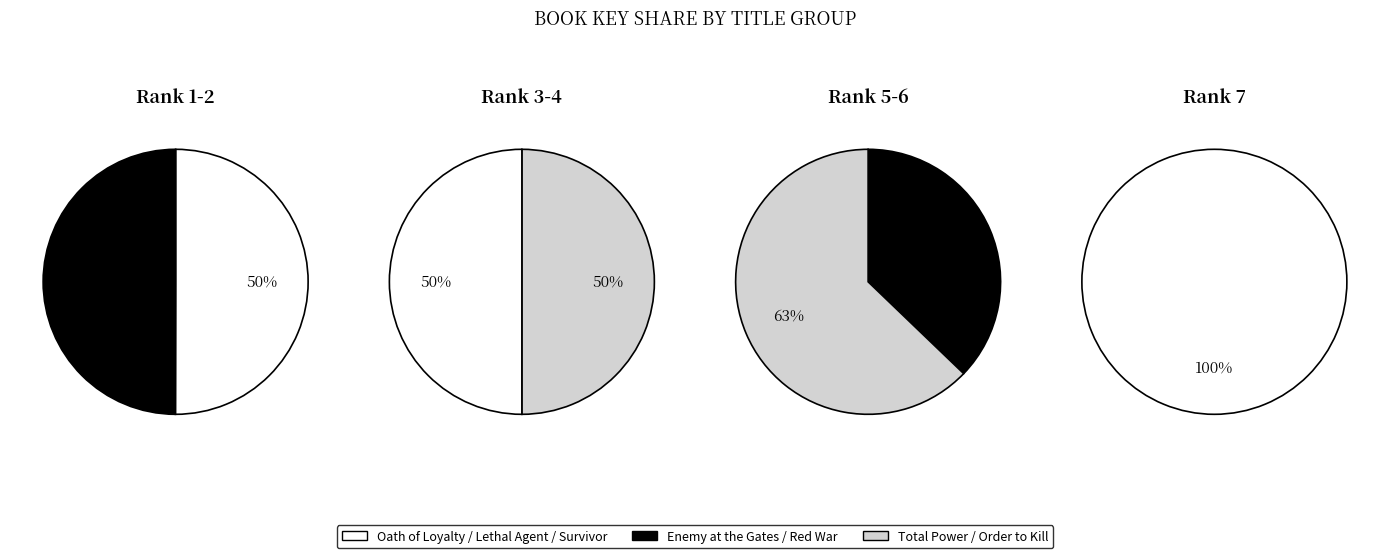

Does any single category account for the majority?

No